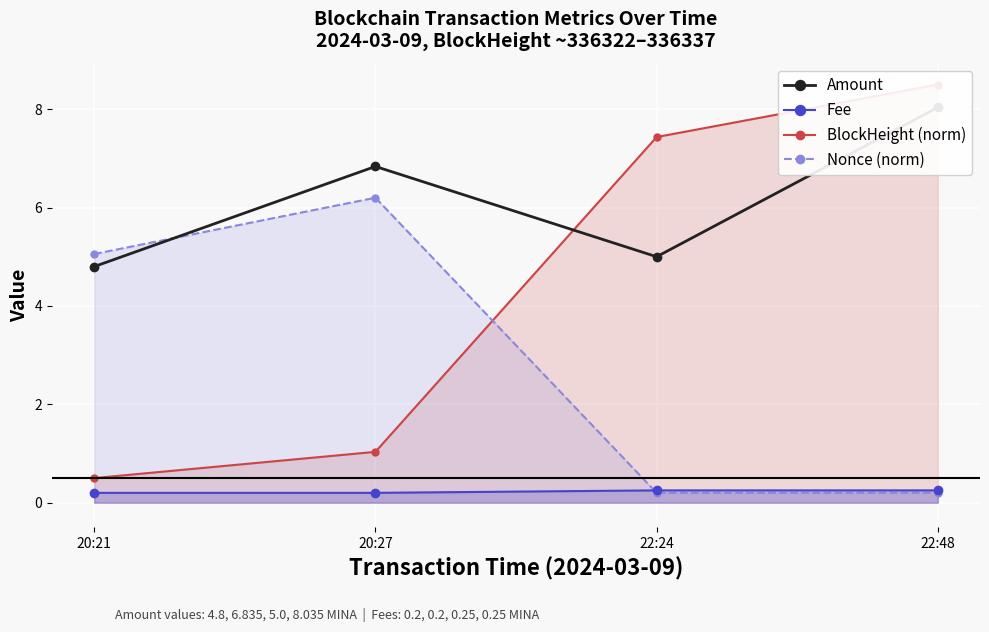

Which series has the largest total across all categories?

Amount